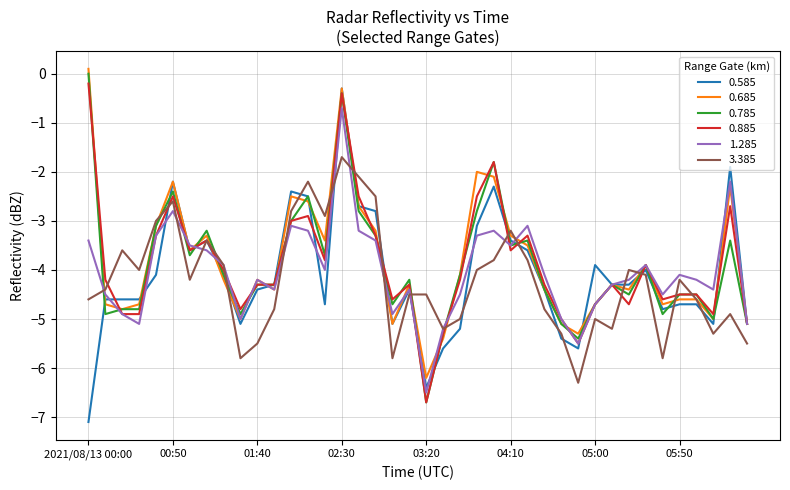

True or false: 0.585 and 0.885 cross at least once.

True